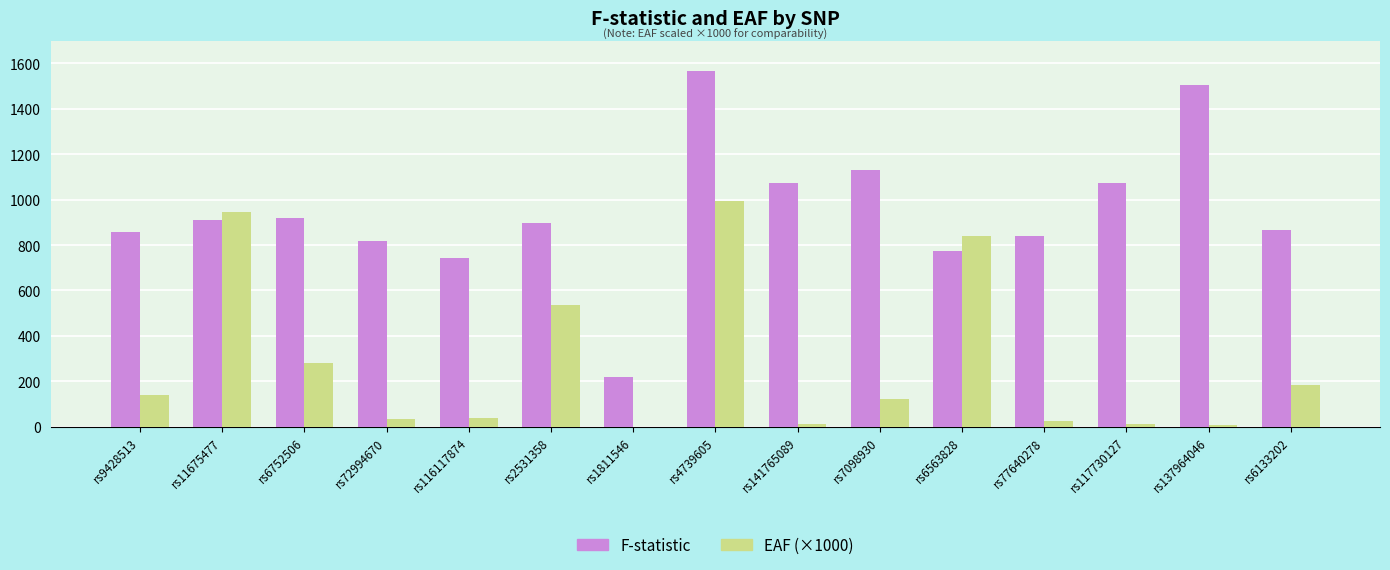

What is the total value across all series at rs4739605?

2561.5